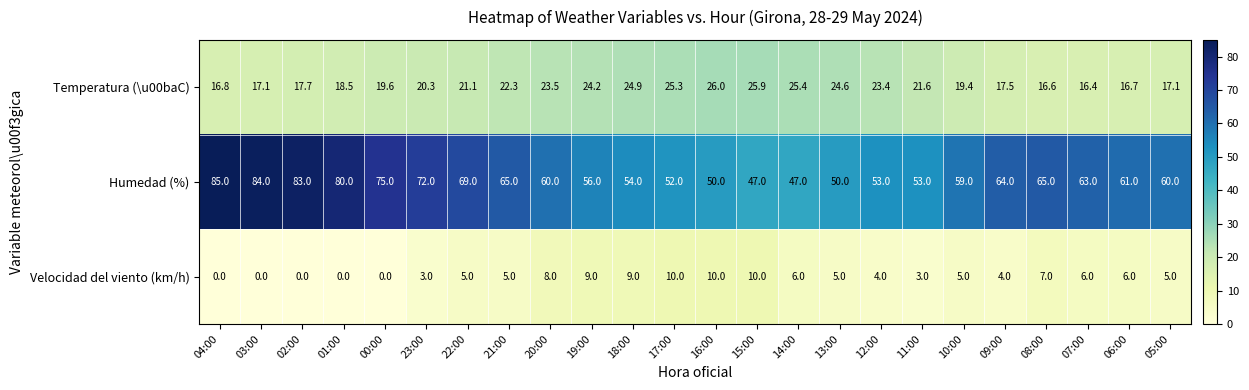

Rank the series by their maximum value, from highest to lowest.

Humedad (%), Temperatura (\u00baC), Velocidad del viento (km/h)